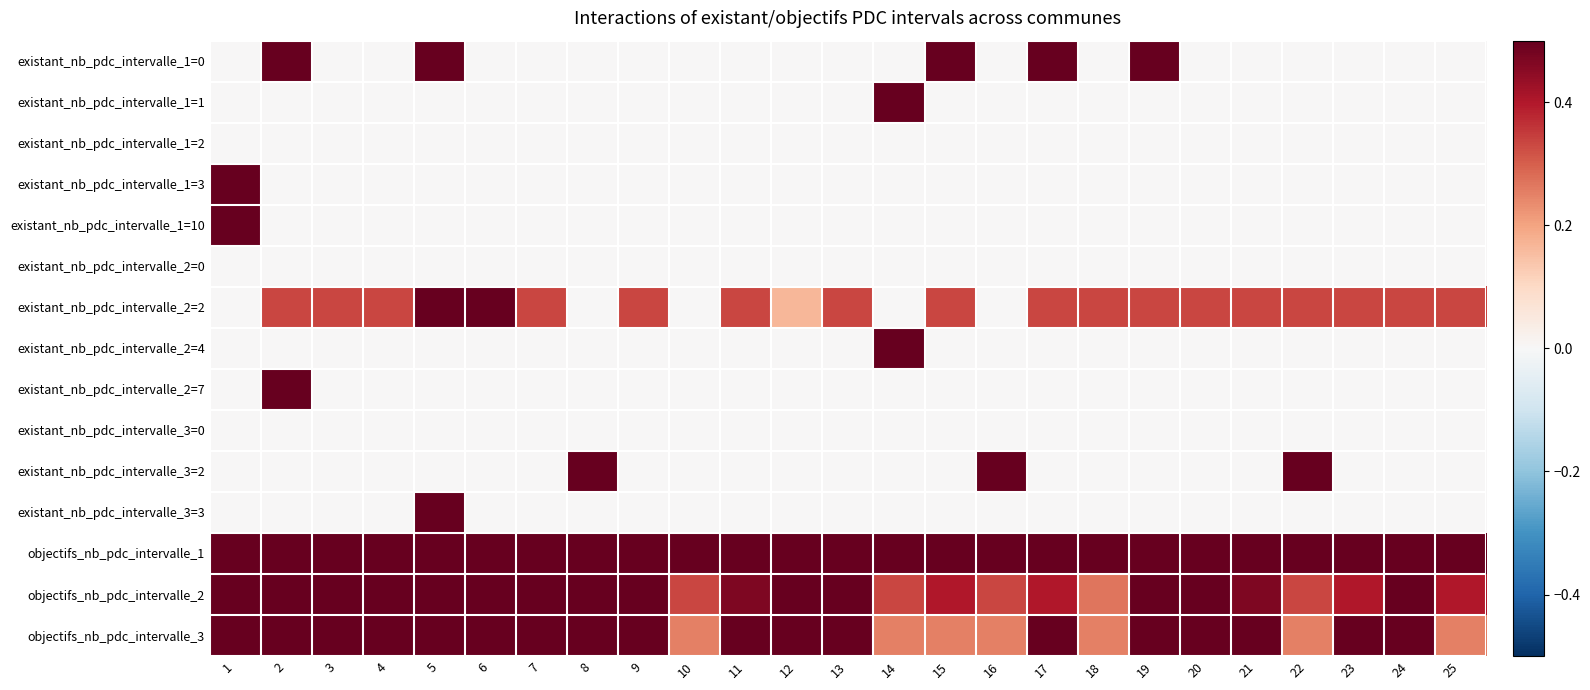

What is the greatest value displayed?

1.0